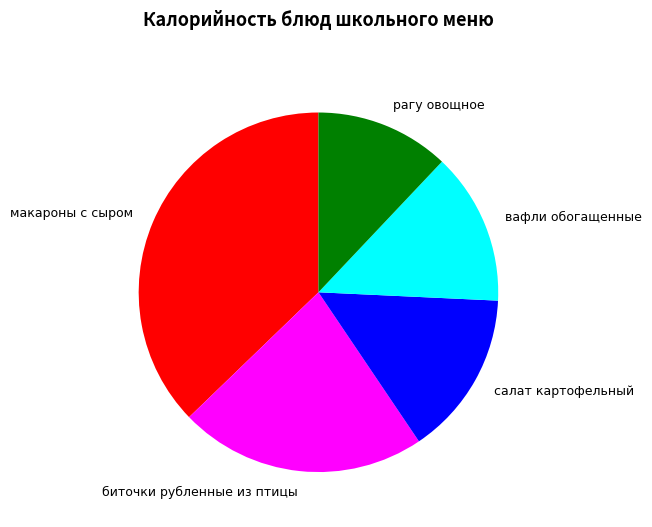

Approximately how many times larger is the value at рагу овощное compared to вафли обогащенные?

0.9